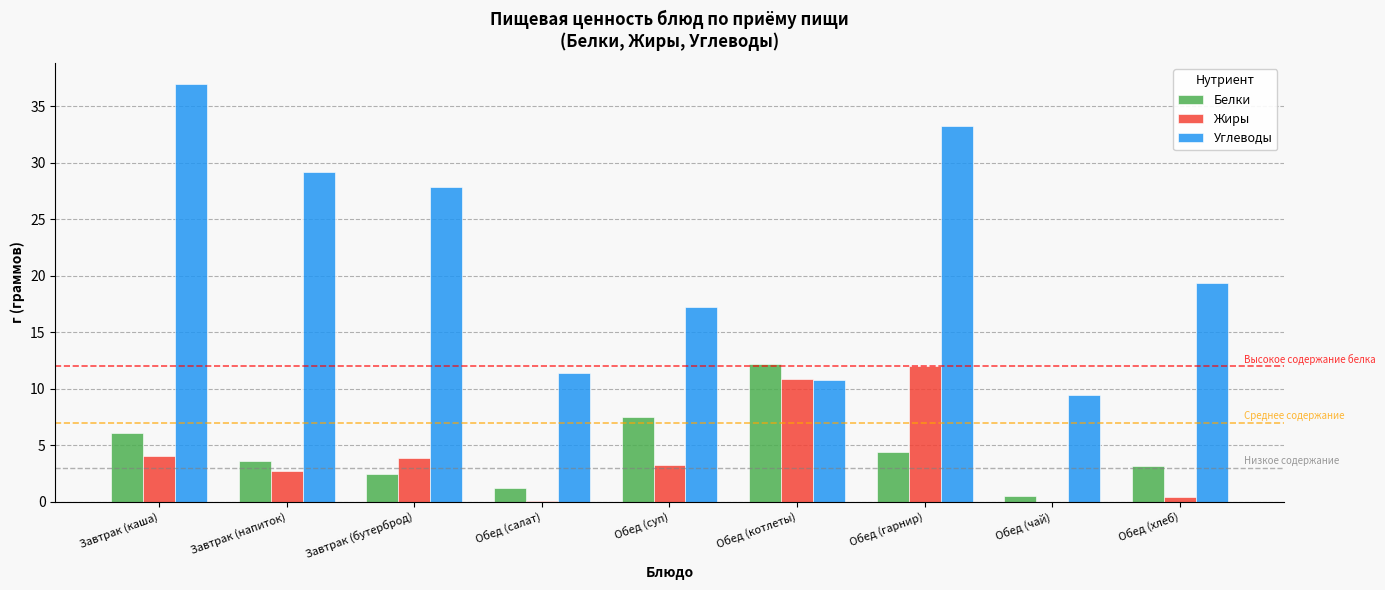

Count the number of categories in the chart.

9